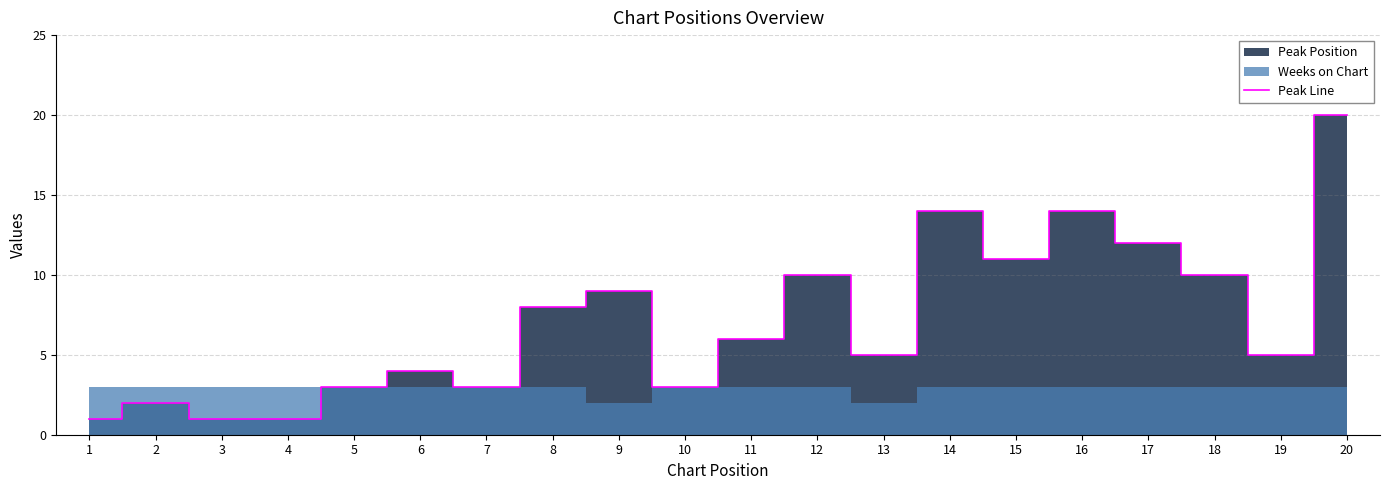

What is the minimum value shown in the chart?

1